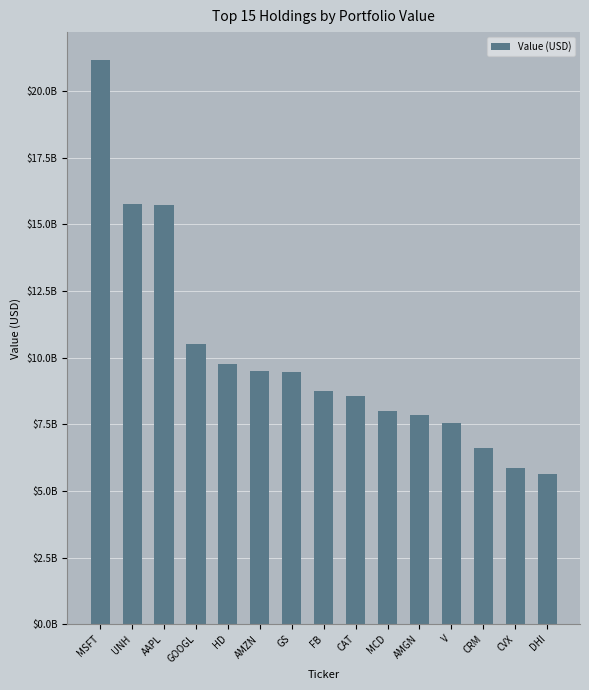

What is the change in value from UNH to GS?

-6302171000